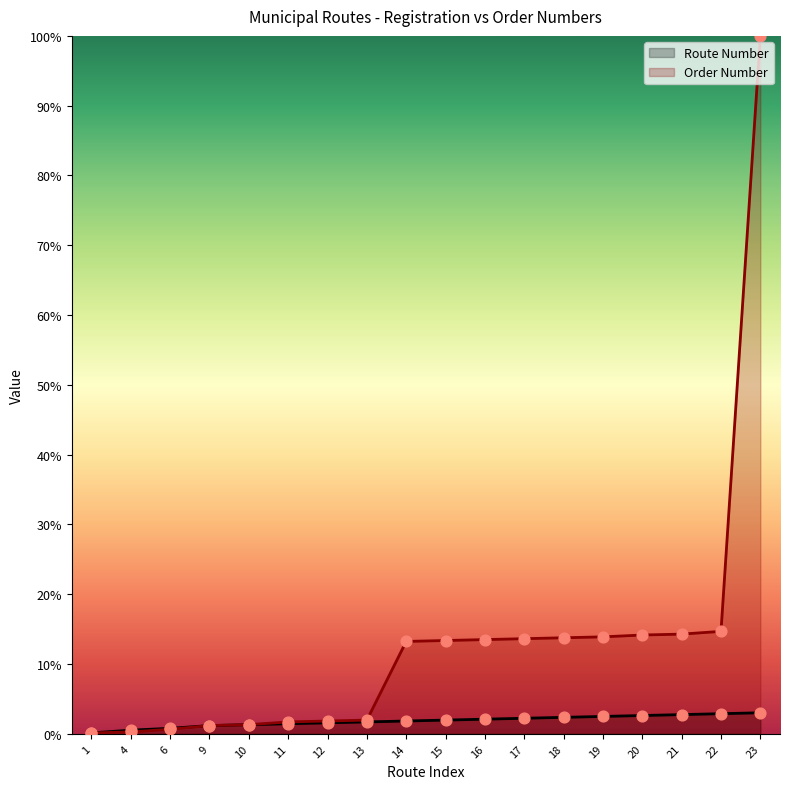

What is the total value across all series at 6?

1.4